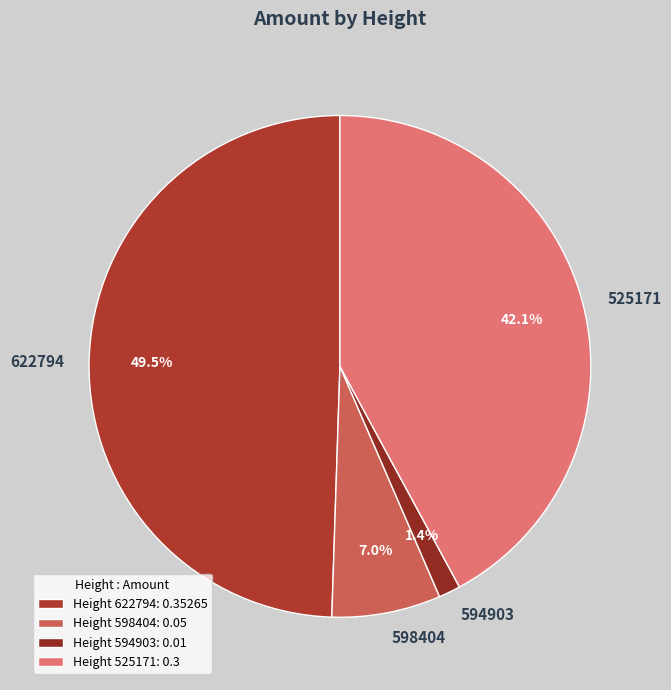

How many slices are in this pie chart?

4